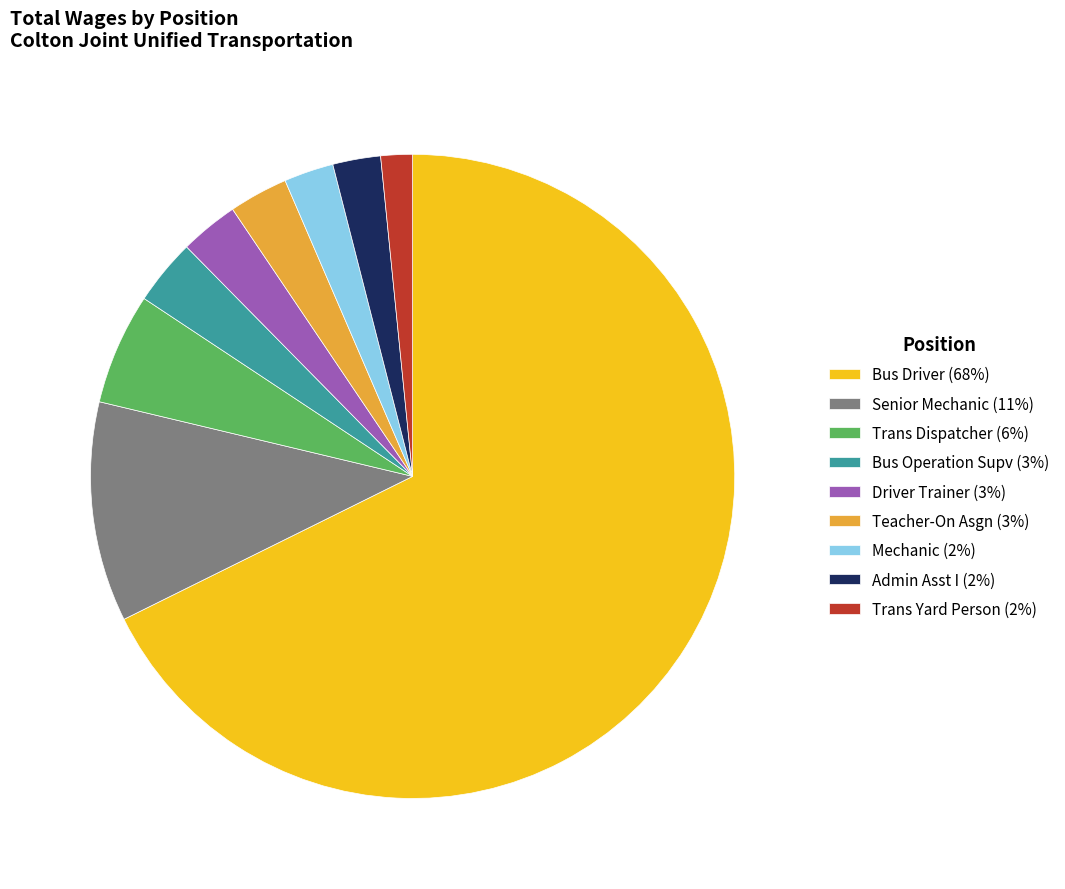

How many slices are in this pie chart?

9